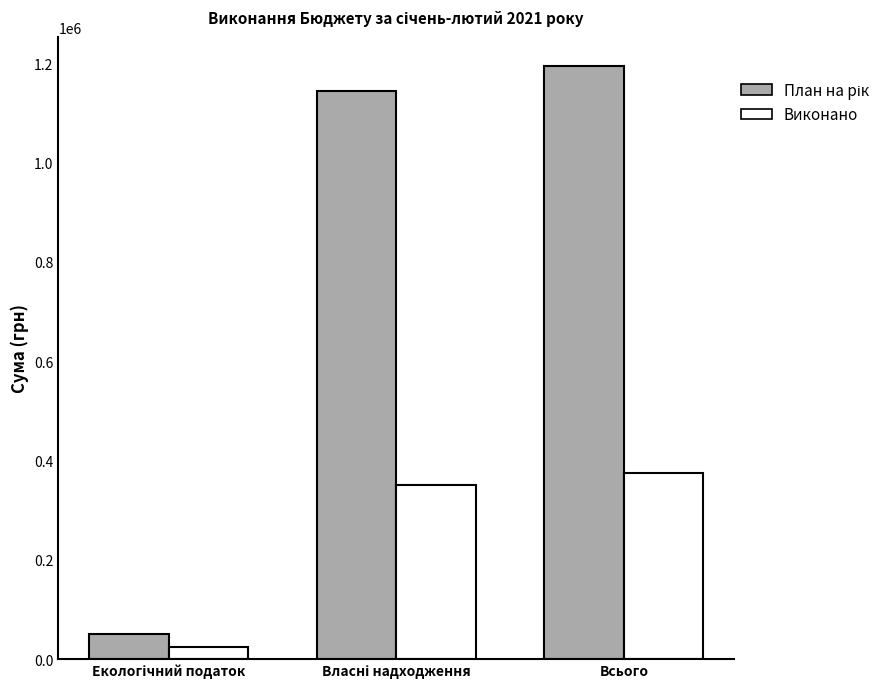

Which category has the highest value in the Виконано series?

Всього